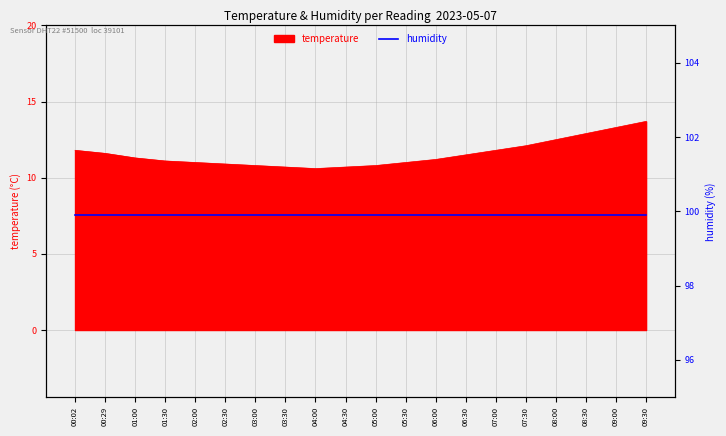

What is the minimum value shown in the chart?

10.6